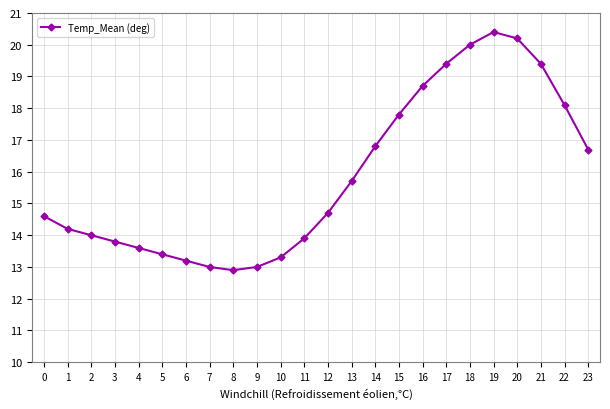

What is the value of the 8th point from the left?

13.0